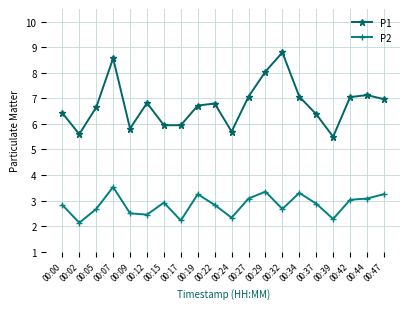

The value of P1 at 00:02 is 5.6. True or false?

True